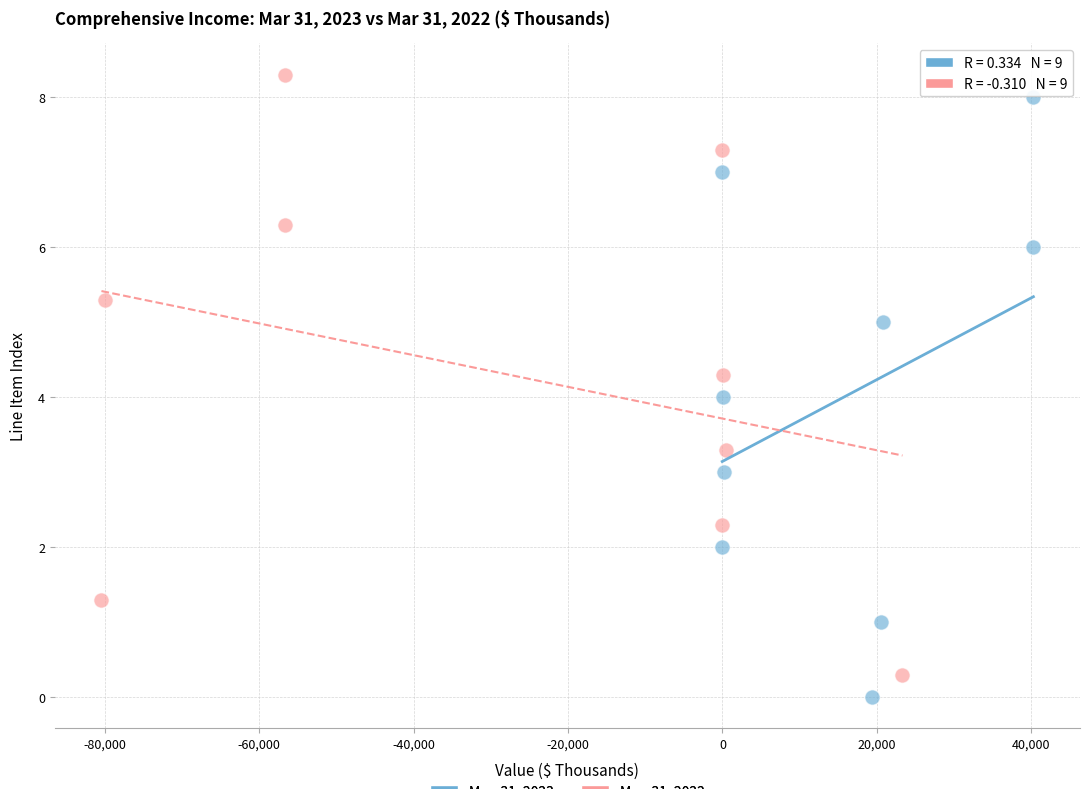

Which series contains the highest Y value?

Mar. 31, 2022